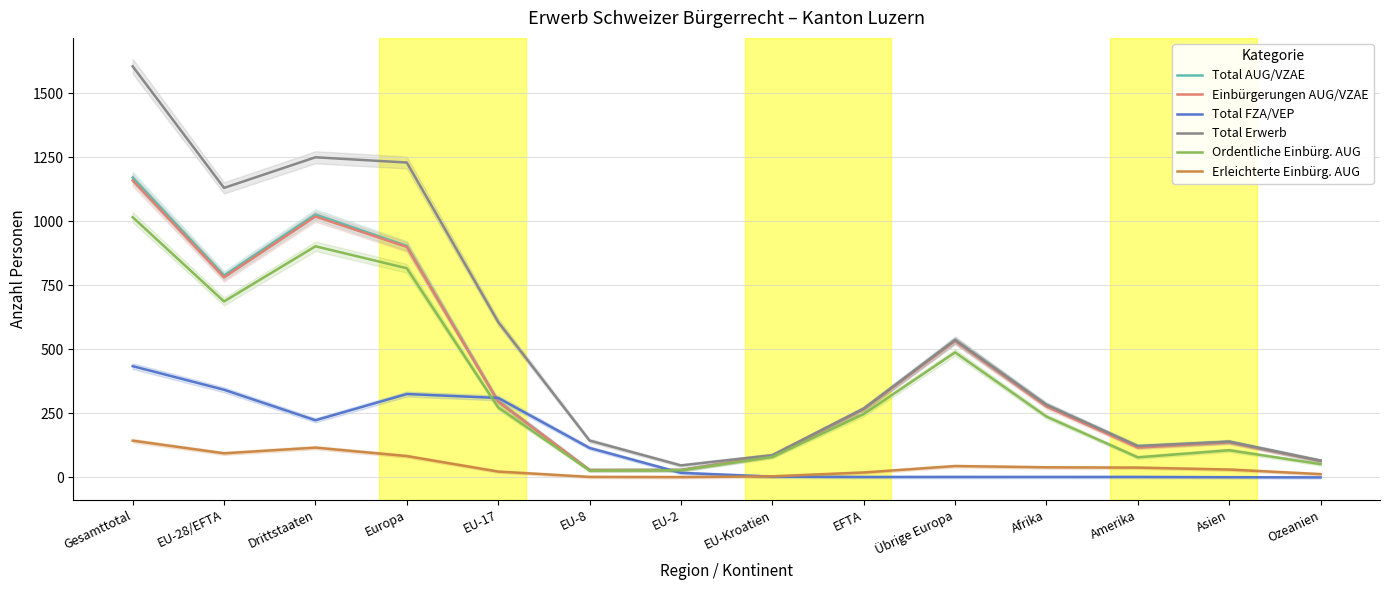

What is the label of the 1st point from the right?

Ozeanien